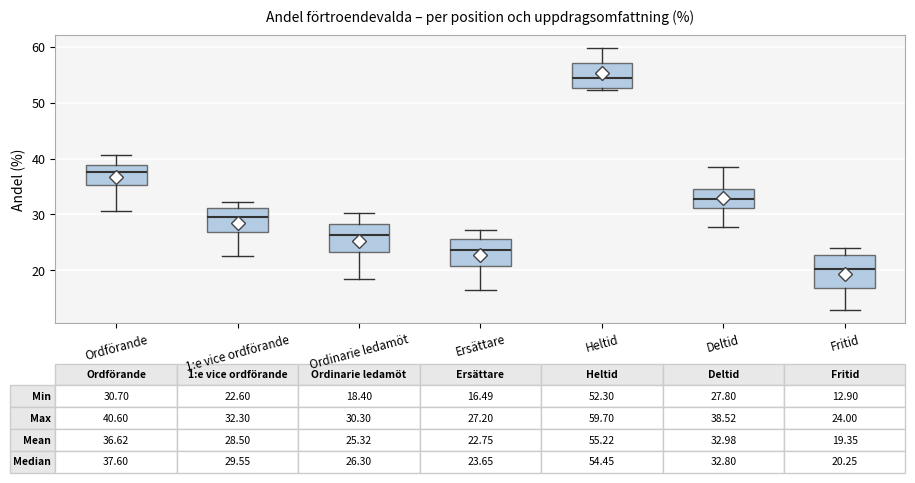

Which box has the highest median line?

Heltid